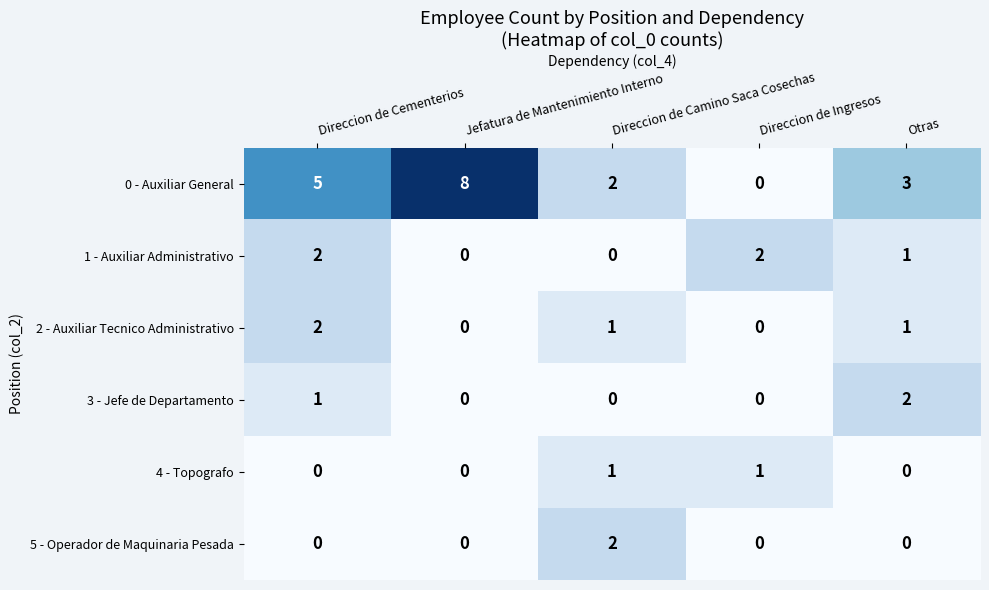

Count the 3 - Jefe de Departamento values in the range 0 to 1.

4